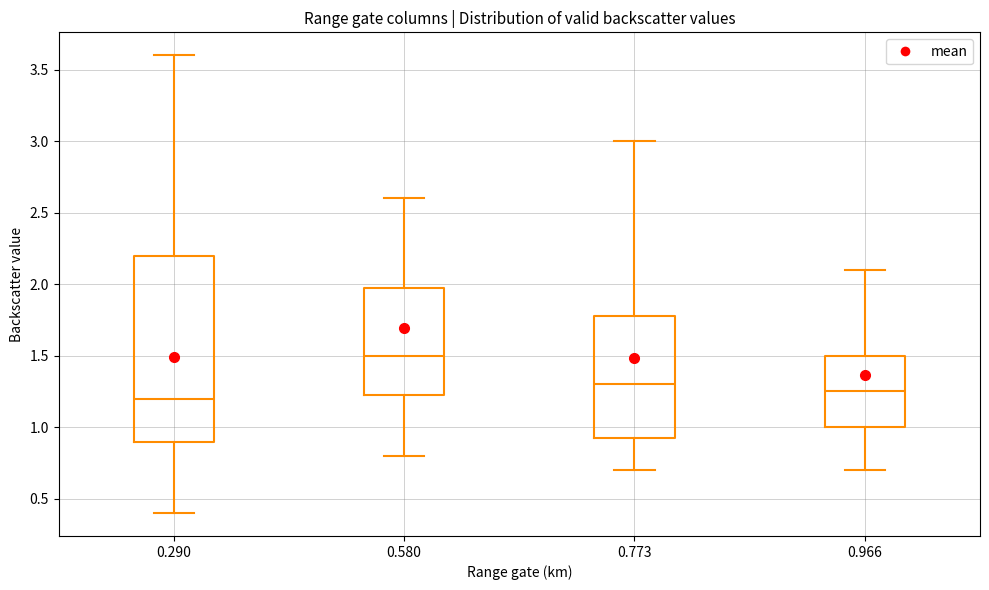

Comparing the boxes themselves (not the whiskers), which one is the tallest?

0.290